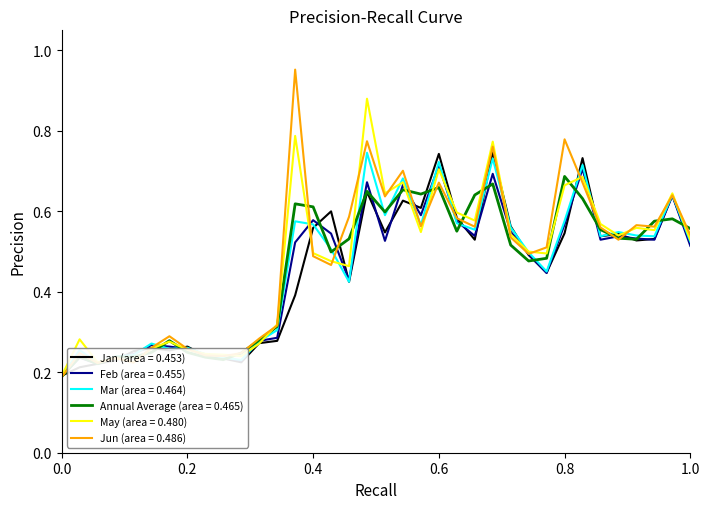

Which series has the widest spread of values?

Jun (area = 0.486)